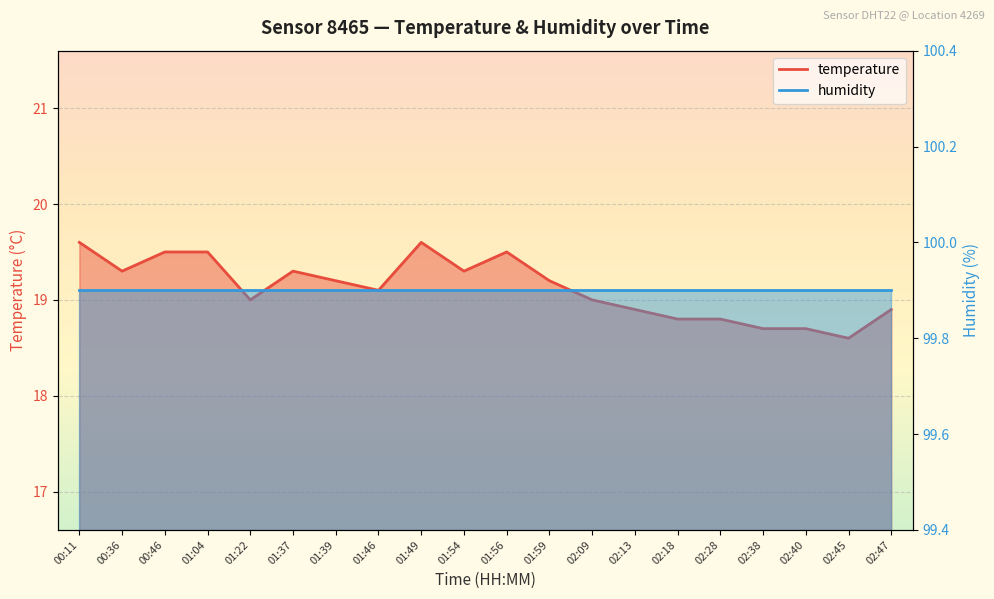

The value at 00:11 is 5.5. True or false?

False